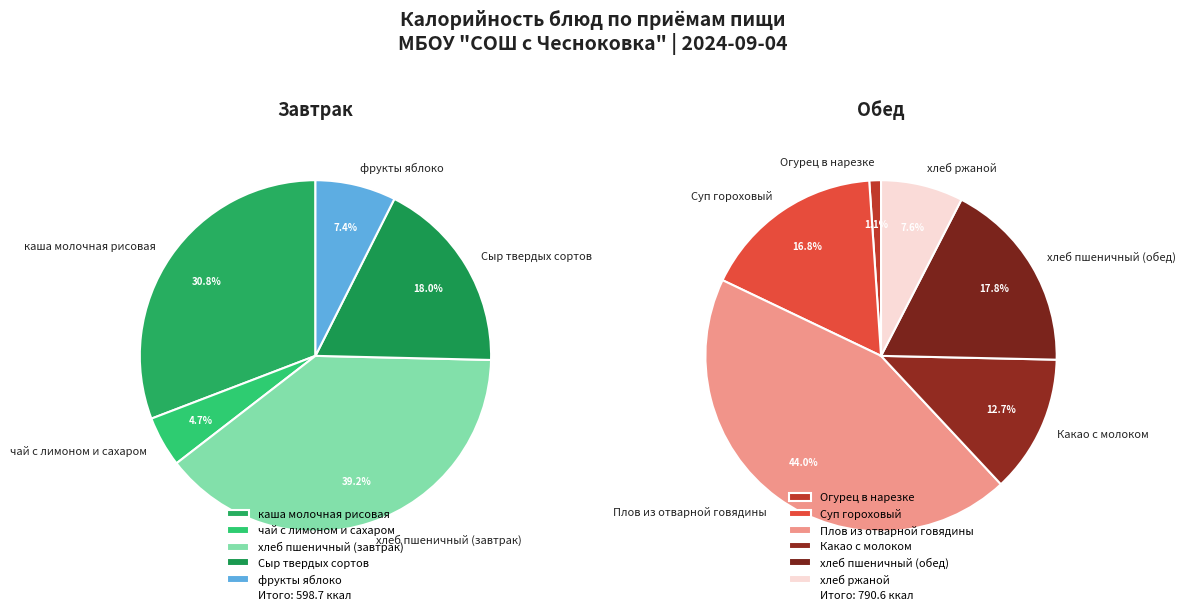

Does any single category account for the majority?

No